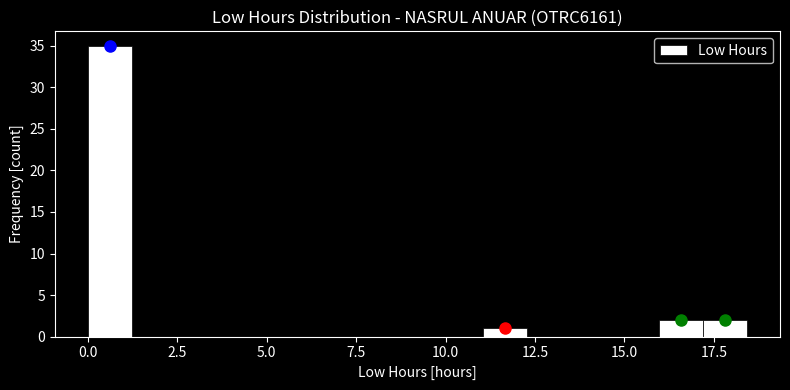

Read against the x-axis, roughly where is the centre of the tallest bar?

0.5